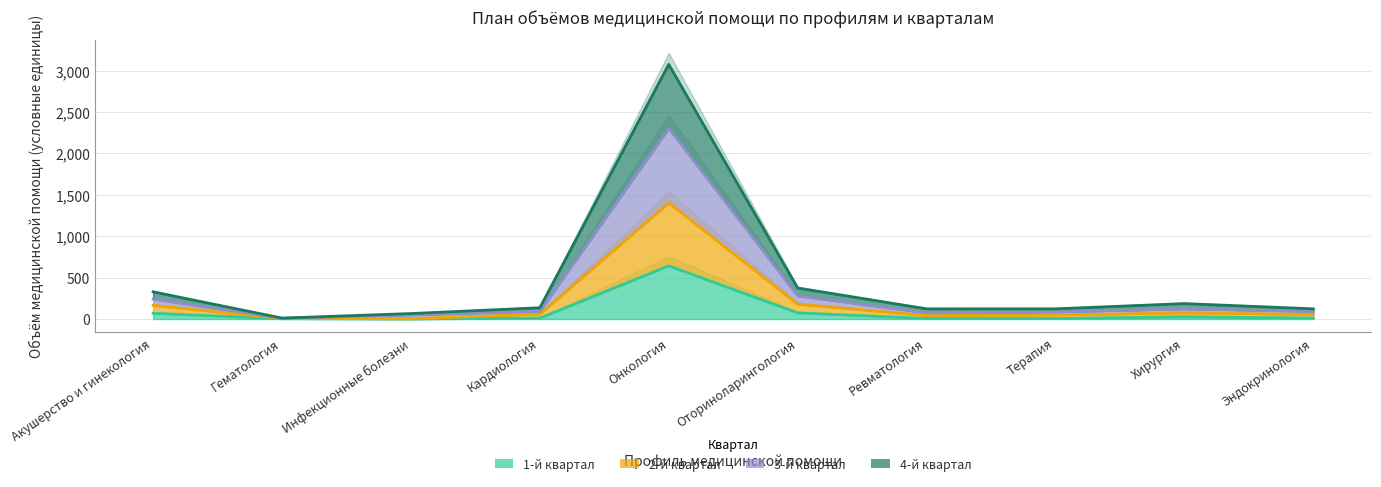

Which series has the largest total across all categories?

4-й квартал